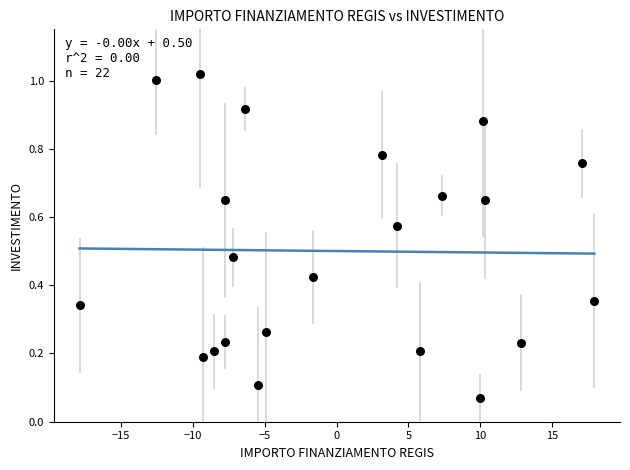

What is the range of X values (max minus min)?

35.8